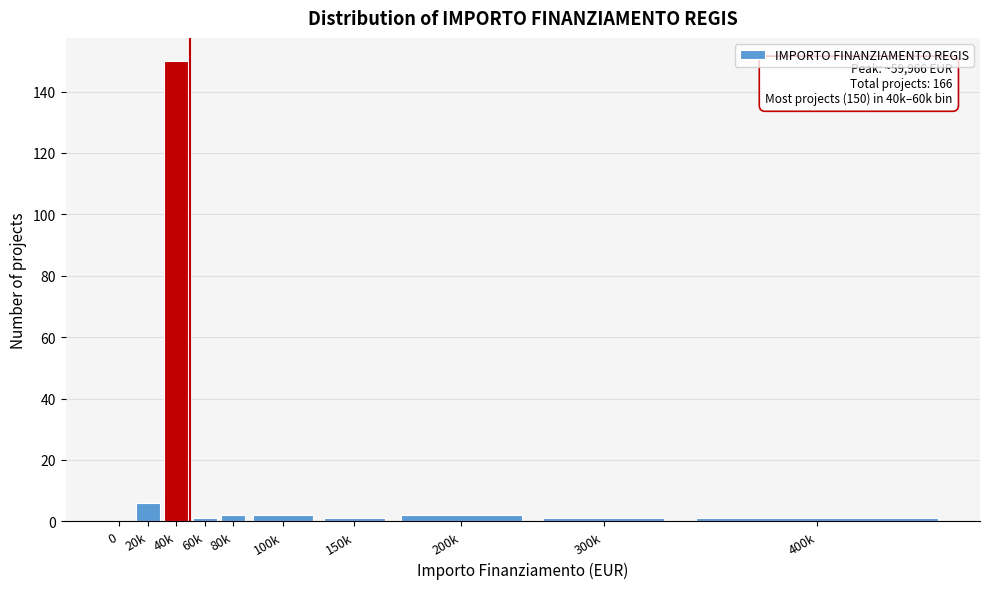

Reading left to right, what are all the values shown in this chart?

0=0	20k=6	40k=150	60k=1	80k=2	100k=2	150k=1	200k=2	300k=1	400k=1